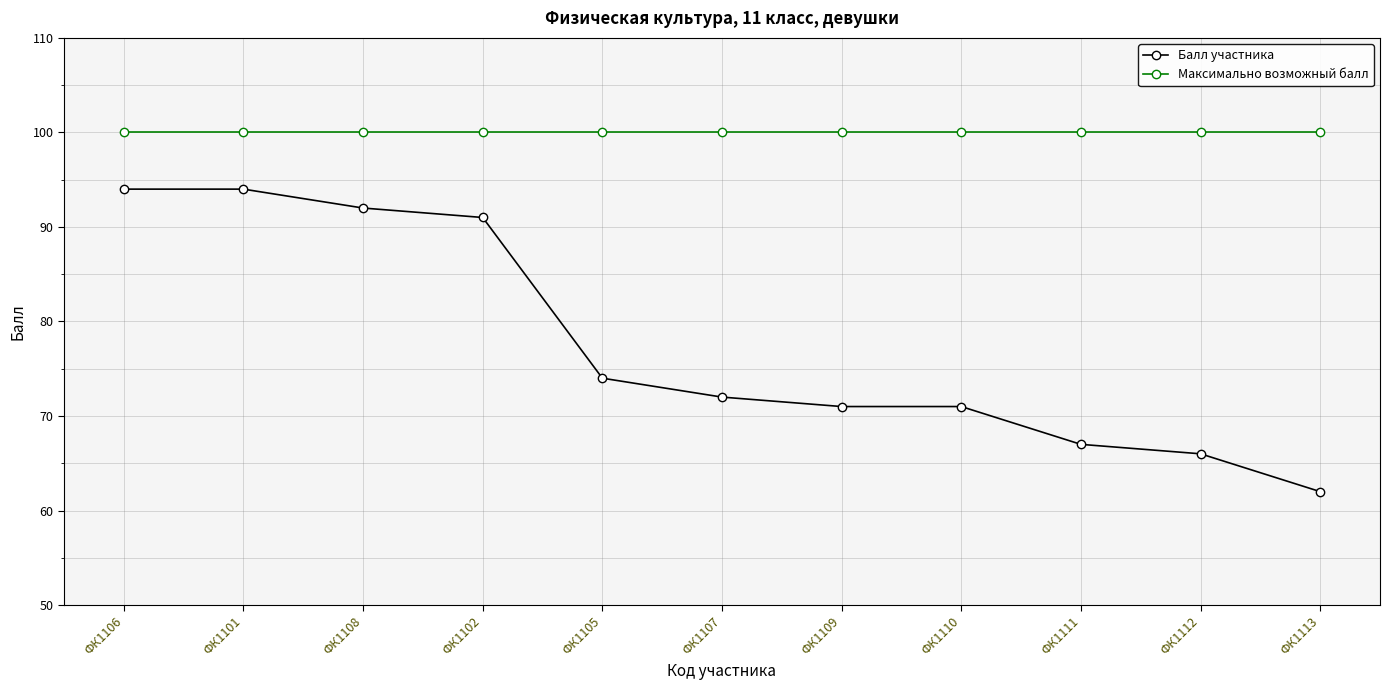

Rank the series at ФК1112 from lowest to highest value.

Балл участника, Максимально возможный балл